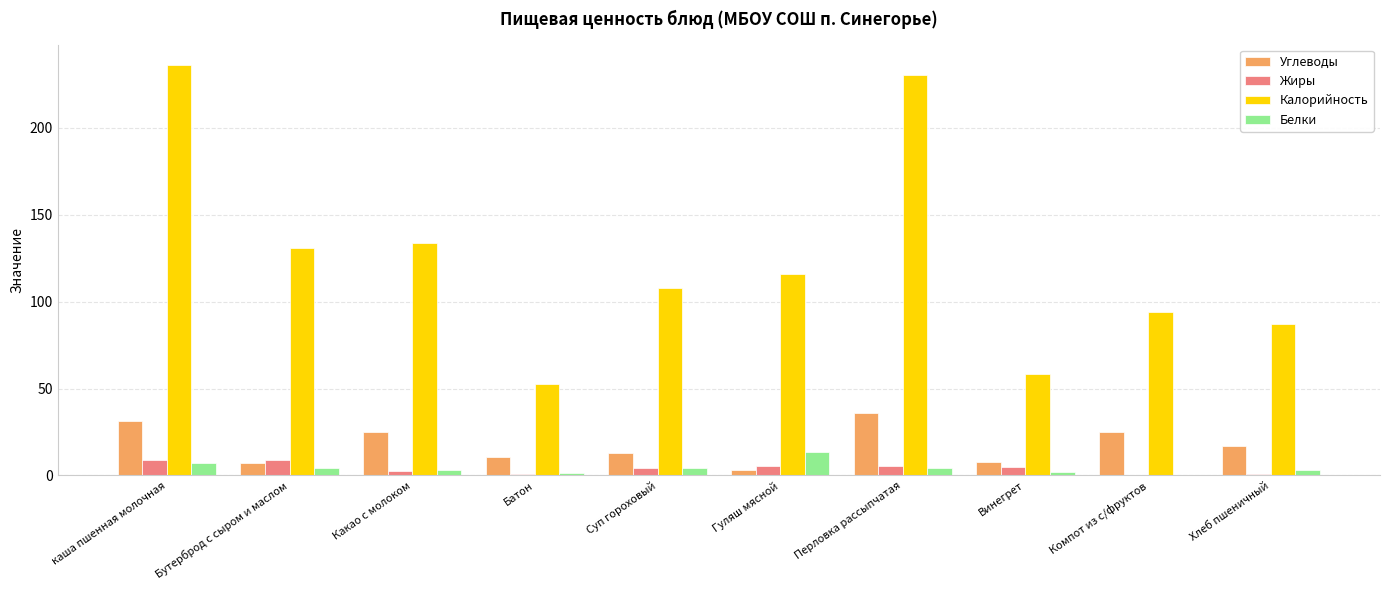

What value does the Калорийность series have at Хлеб пшеничный?

87.0